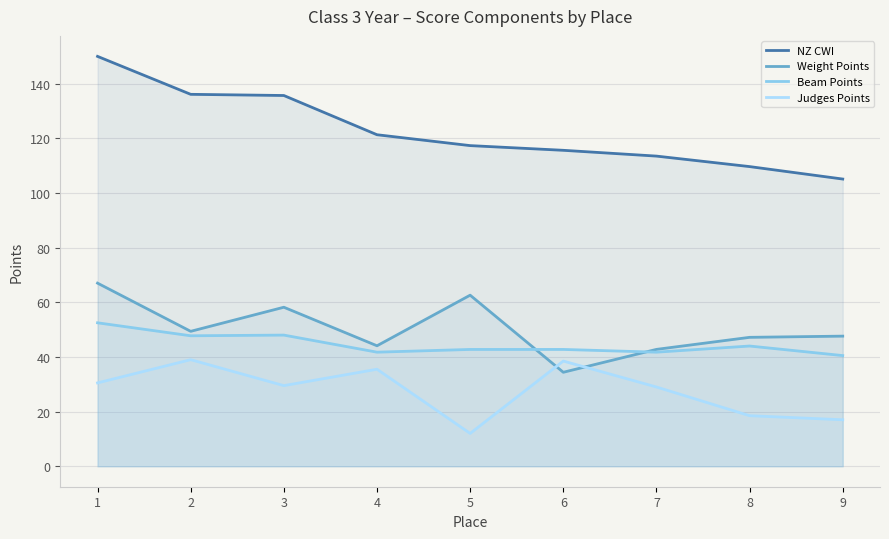

In Weight Points, how many points are lower than both neighbors (excluding endpoints)?

3